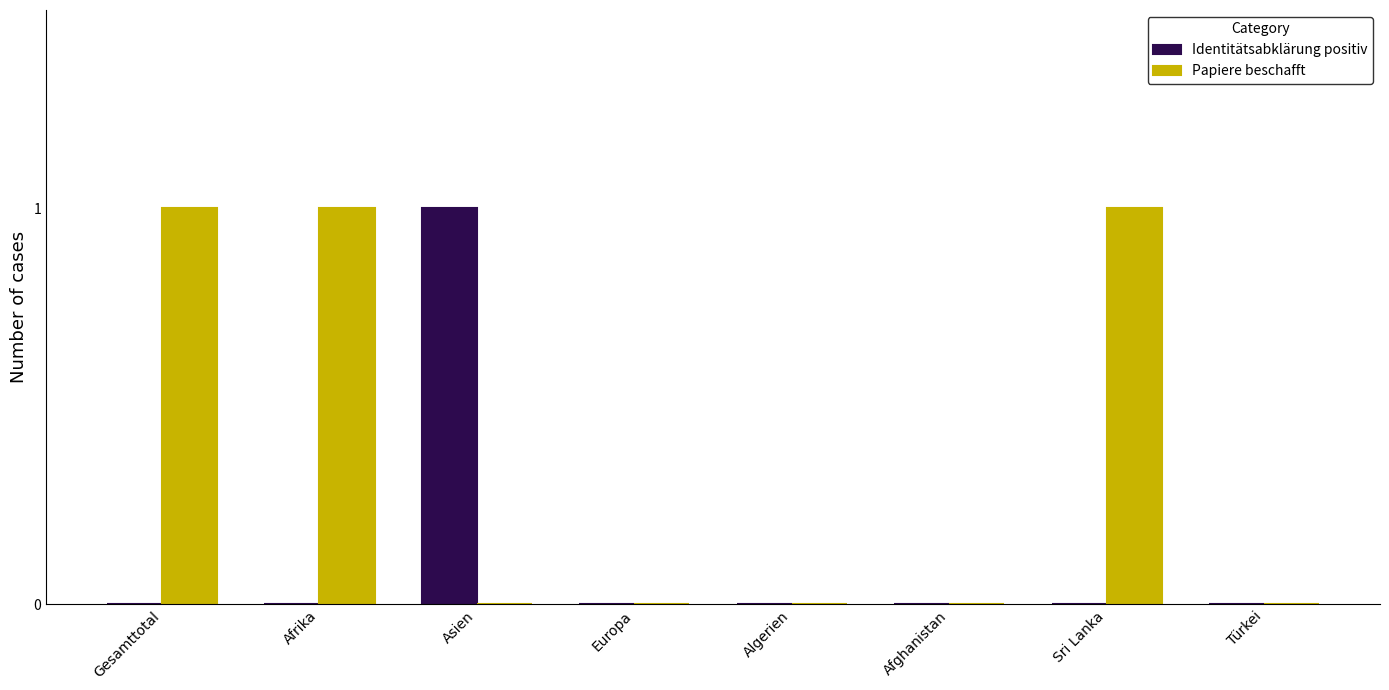

True or false: Identitätsabklärung positiv has a value of 0 at Gesamttotal.

True